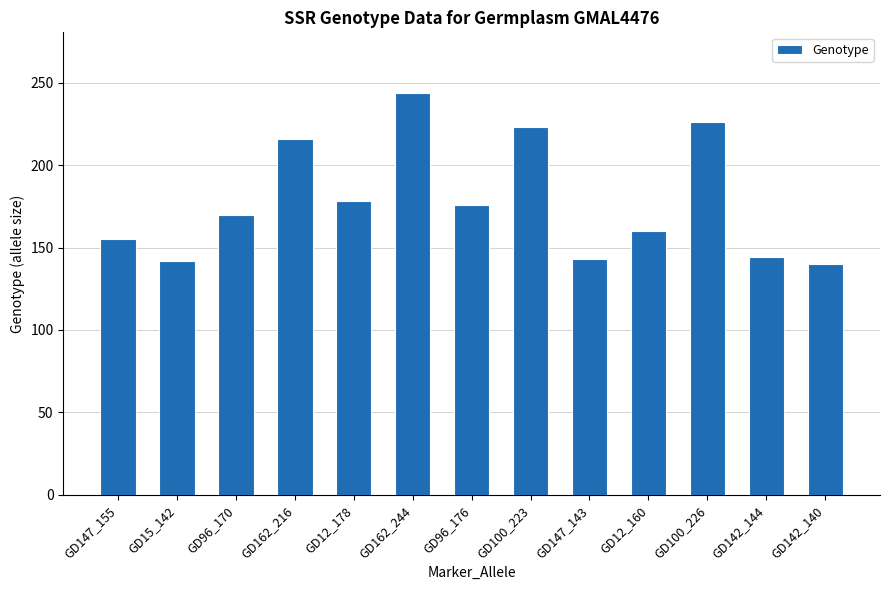

Where is the data nearest to the value 192?

GD12_178